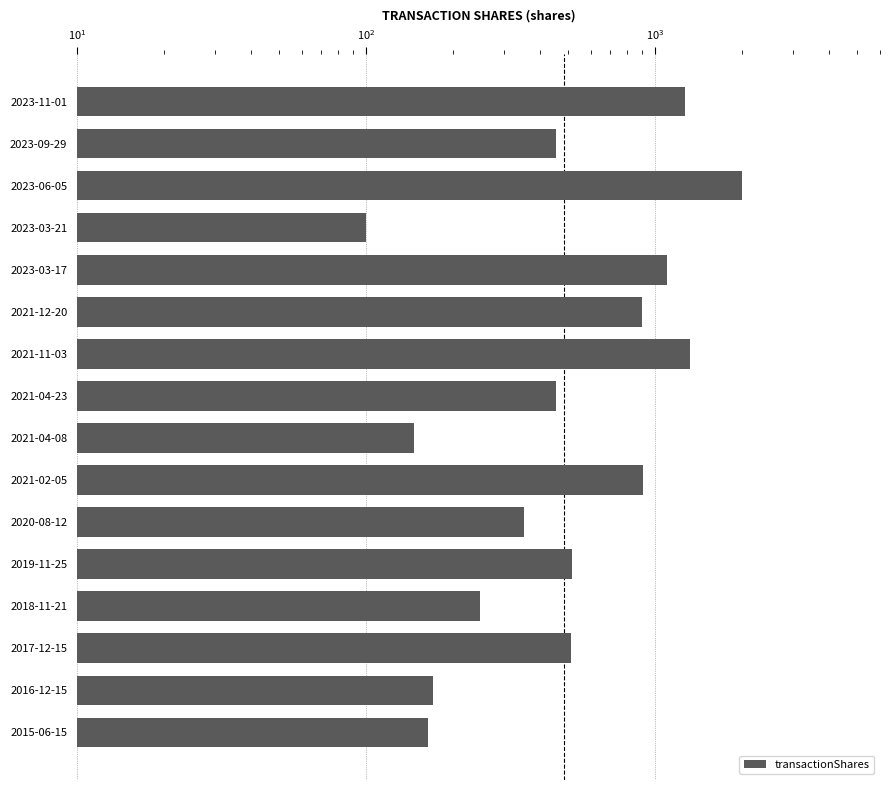

How many series are shown in this chart?

1